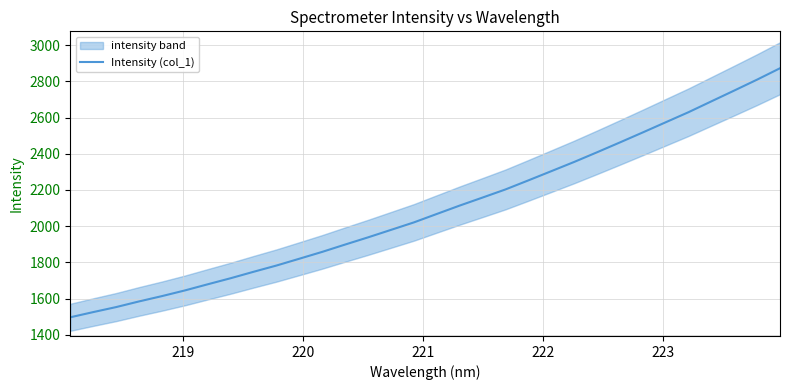

Reading left to right, extract all data points from this chart.

1496.2	1524.9	1552.6	1583.9	1613.3	1644.6	1678.7	1712.2	1747.7	1782.3	1820.0	1857.9	1898.3	1938.1	1979.3	2020.7	2067.3	2113.6	2157.9	2202.8	2252.8	2303.6	2354.6	2408.0	2462.5	2517.7	2573.7	2629.6	2689.5	2749.3	2809.7	2872.5